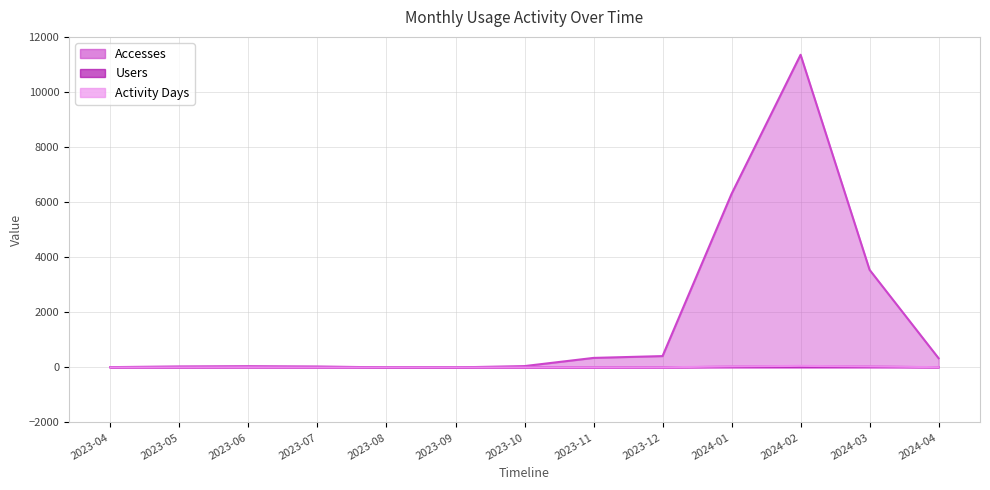

Between 2023-08 and 2023-10, which series saw the biggest shift?

Accesses